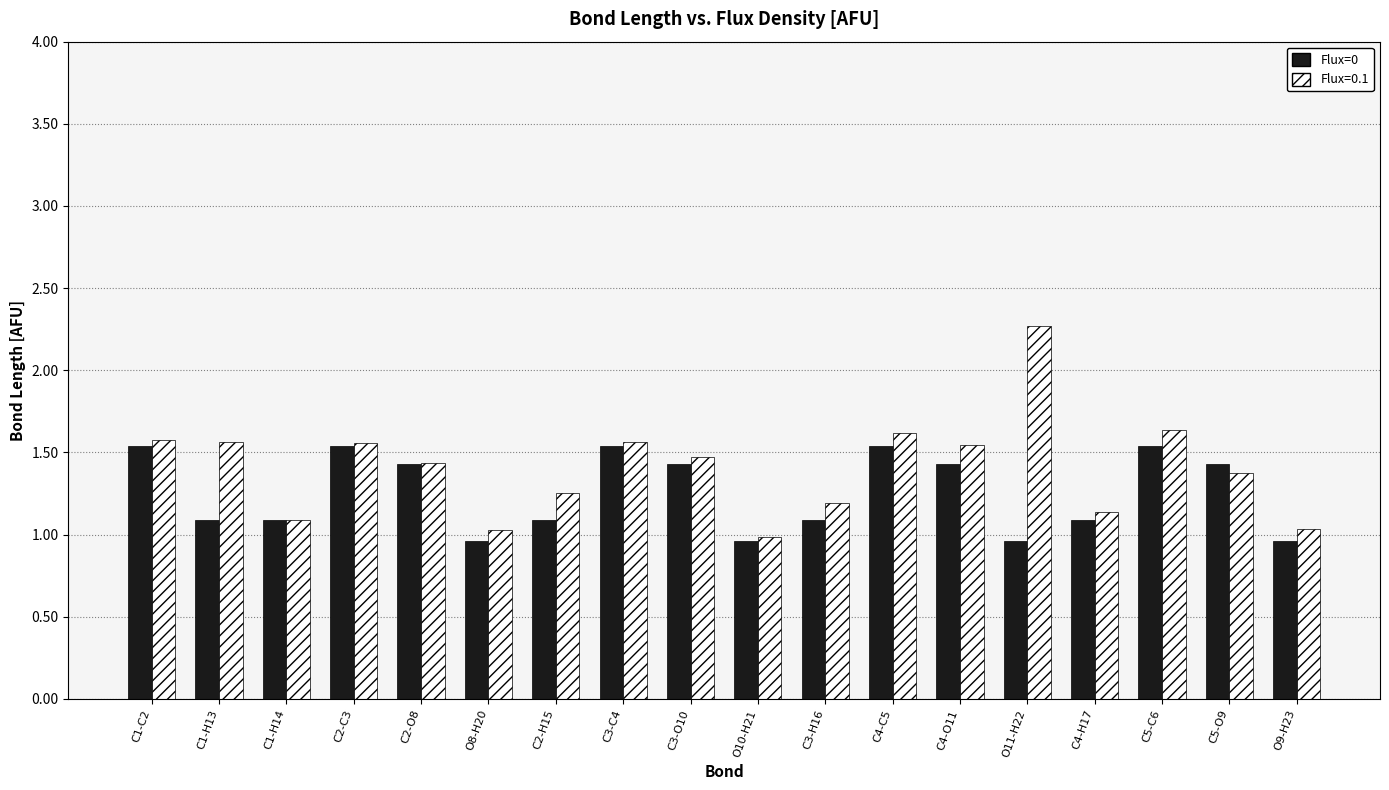

What is the difference between the second highest and minimum values in the Flux=0 series?

0.6